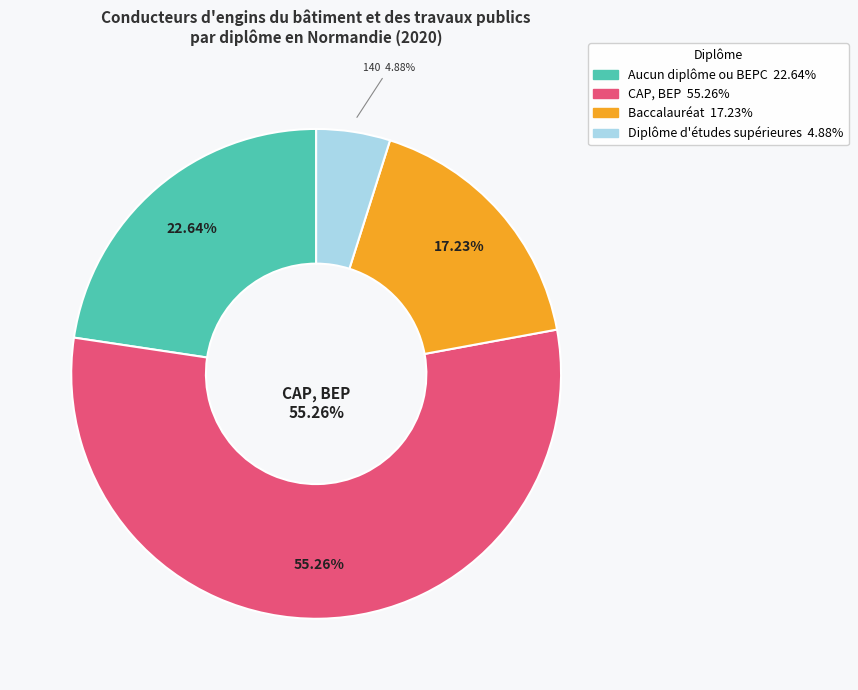

How many slices are in this pie chart?

4